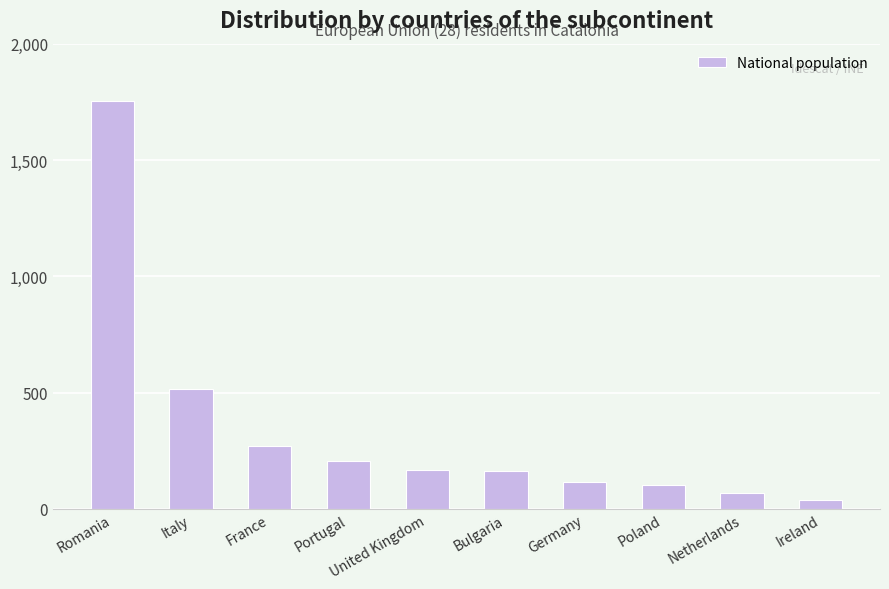

Which label corresponds to the largest value in the chart?

Romania